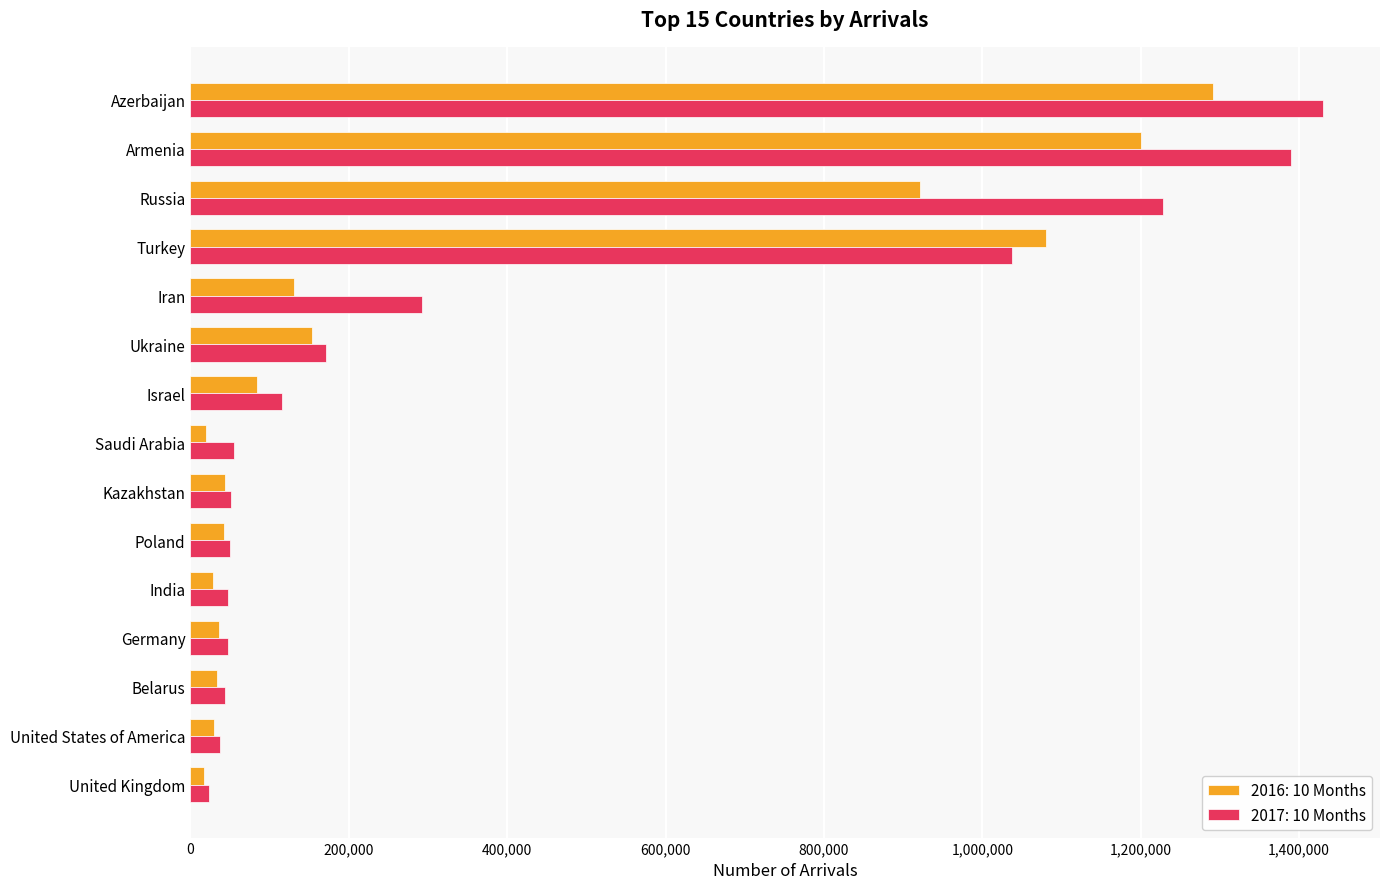

Read the 2016: 10 Months value at Armenia, to the nearest 10.

1199870